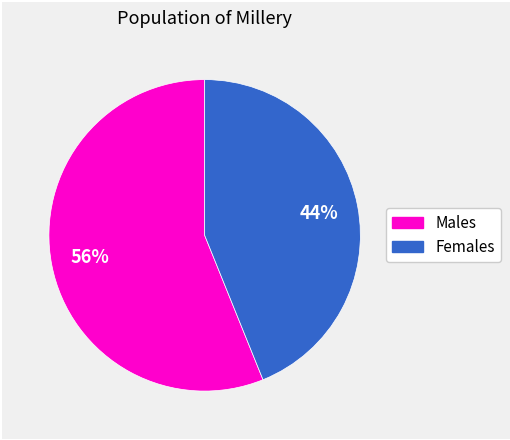

Does any single category account for the majority?

Yes